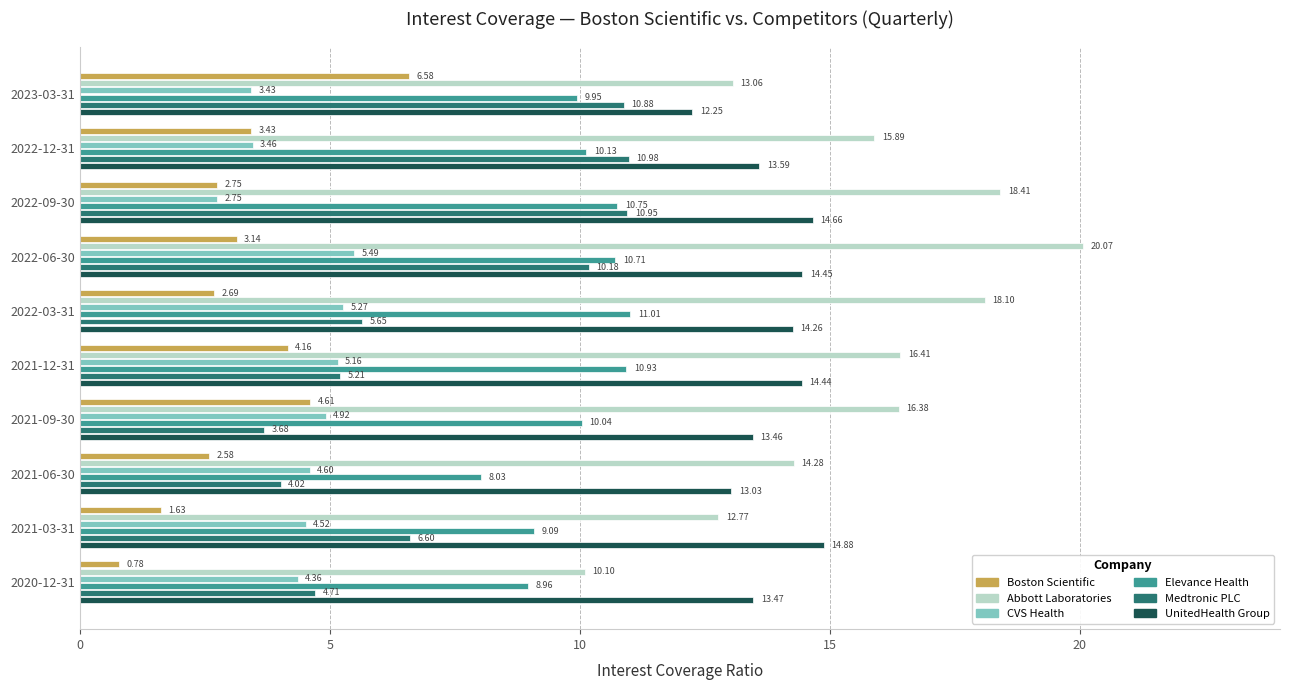

Which series has the largest total across all categories?

Abbott Laboratories